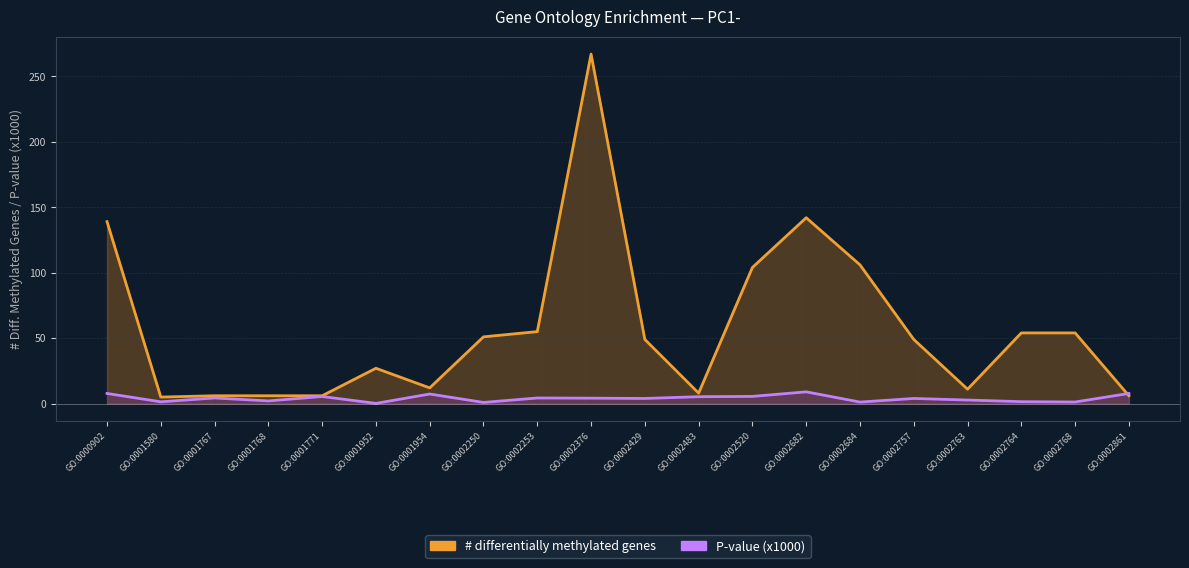

Is the value of P-value (x1000) at GO:0002764 greater than the value of # differentially methylated genes at GO:0002250?

No